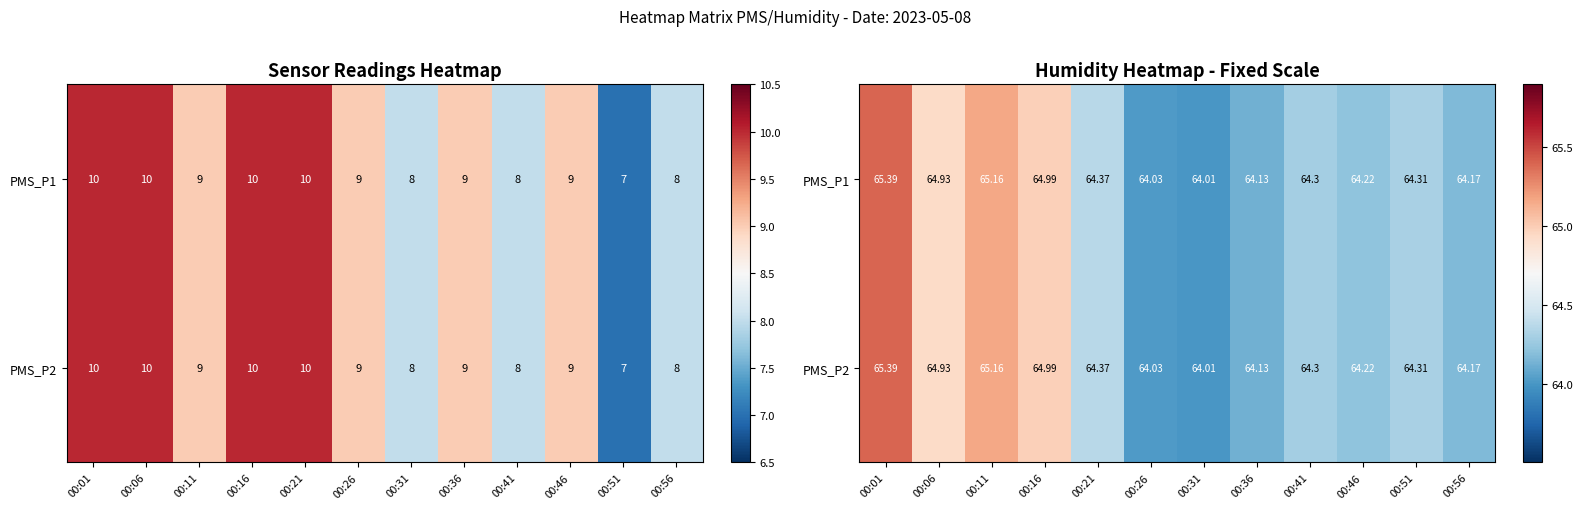

List the labels in order of PMS_P1 value, largest first.

00:01, 00:11, 00:16, 00:06, 00:21, 00:51, 00:41, 00:46, 00:56, 00:36, 00:26, 00:31